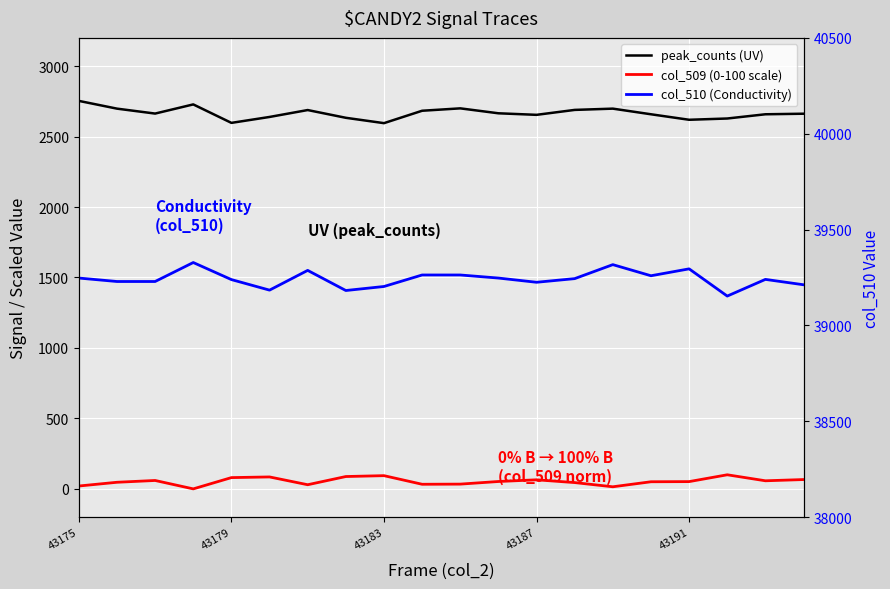

Where does the peak_counts (UV) series first go above 2663?

43175